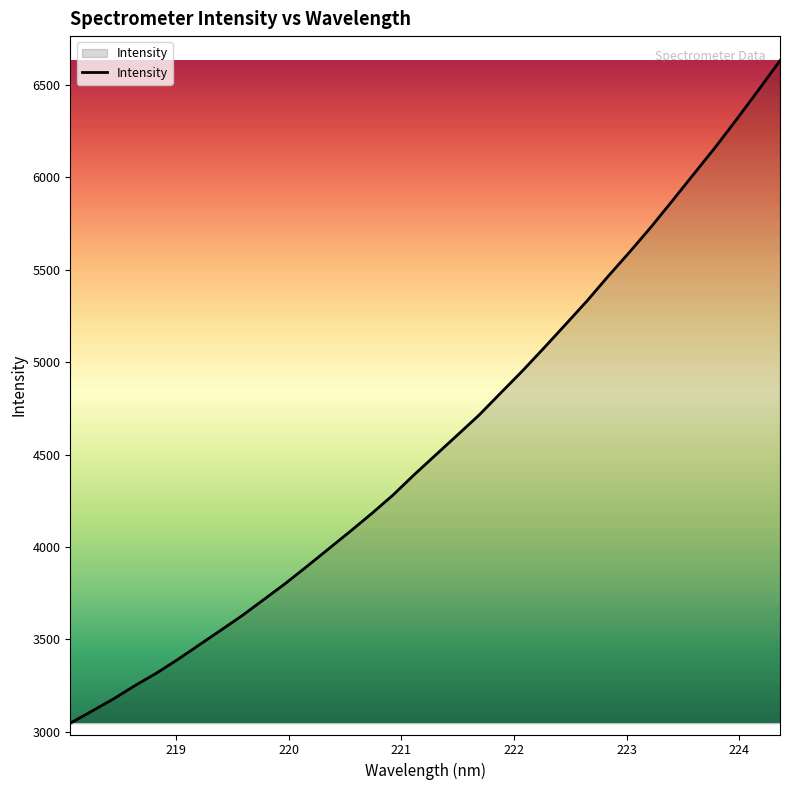

What is the difference between the maximum and minimum values?

3585.5